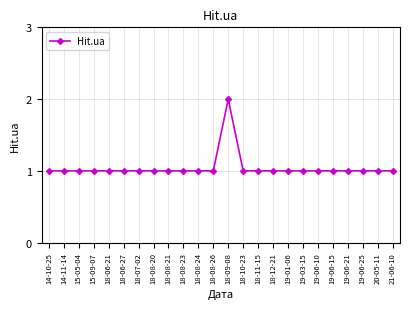

What is the minimum value shown in the chart?

1